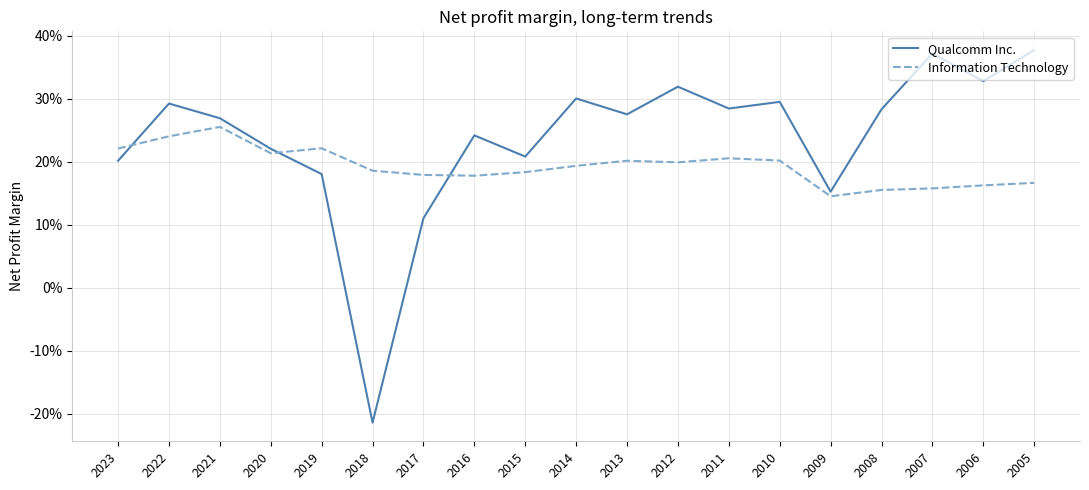

True or false: Qualcomm Inc. and Information Technology cross at least once.

True